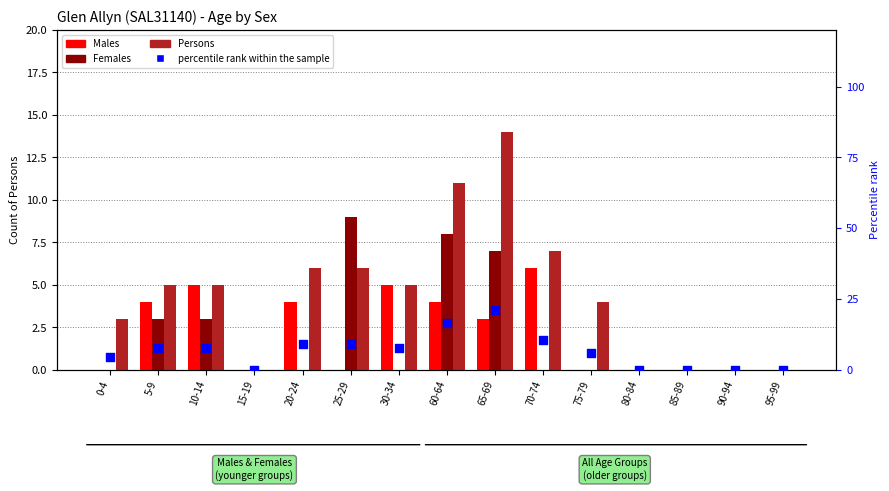

Is the value of Females at 80-84 greater than the value of percentile rank within the sample at 10-14?

No